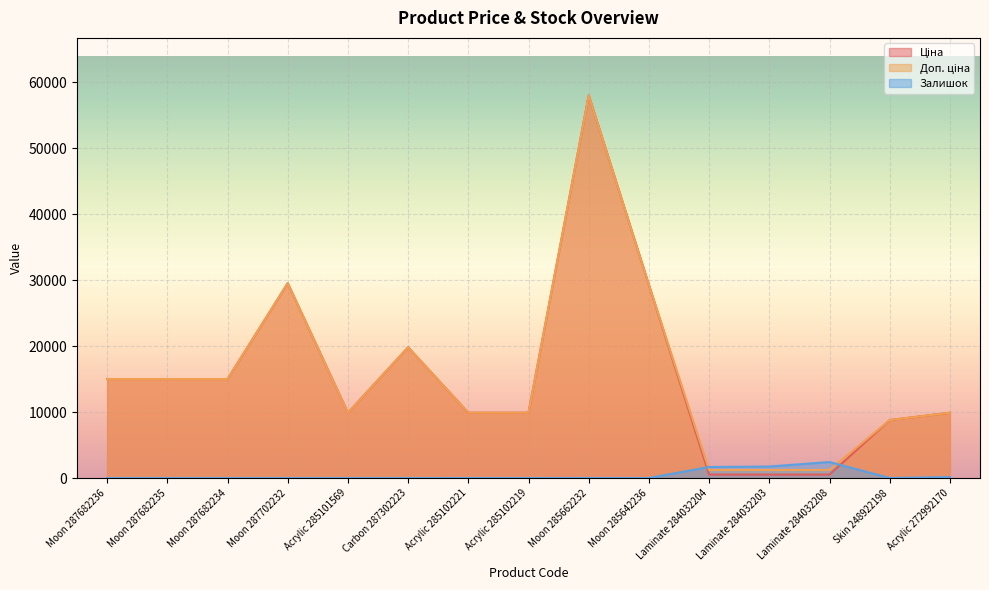

Which series has the largest total across all categories?

Доп. ціна